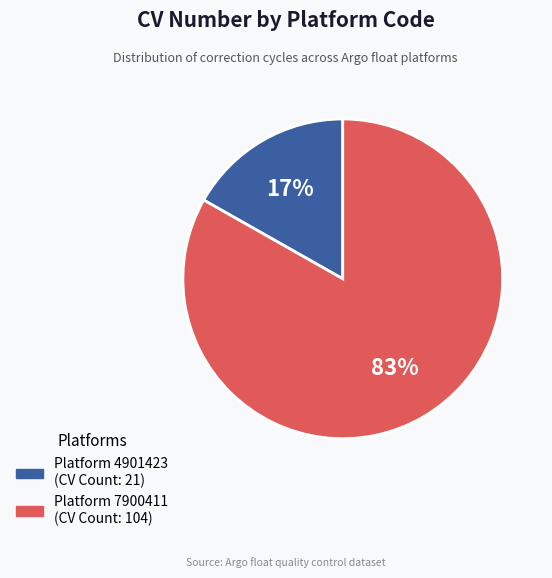

Is there a majority slice in this chart?

Yes